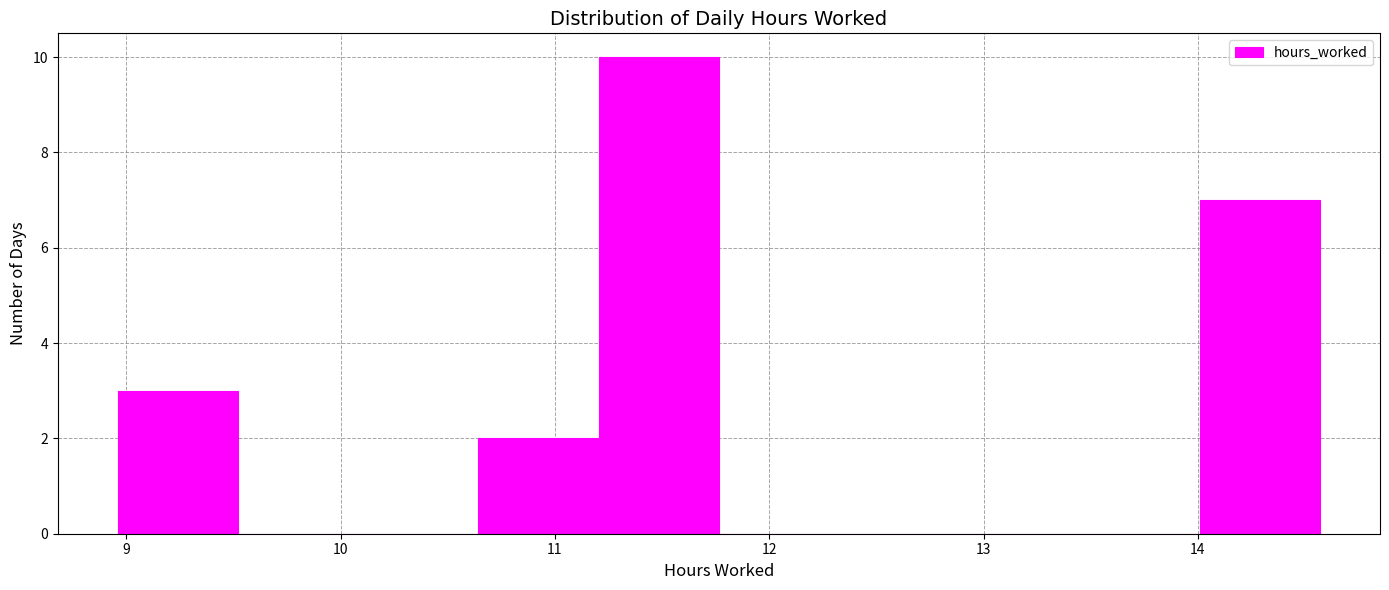

Reading left to right, list every bar in this chart as the range it spans on the x-axis followed by its height. Neither the bar edges nor the heights are printed on the chart, so give them approximately, as read against the axes.

9.0 to 9.5: 3
9.5 to 10.1: 0
10.1 to 10.6: 0
10.6 to 11.2: 2
11.2 to 11.8: 10
11.8 to 12.3: 0
12.3 to 12.9: 0
12.9 to 13.4: 0
13.4 to 14.0: 0
14.0 to 14.6: 7